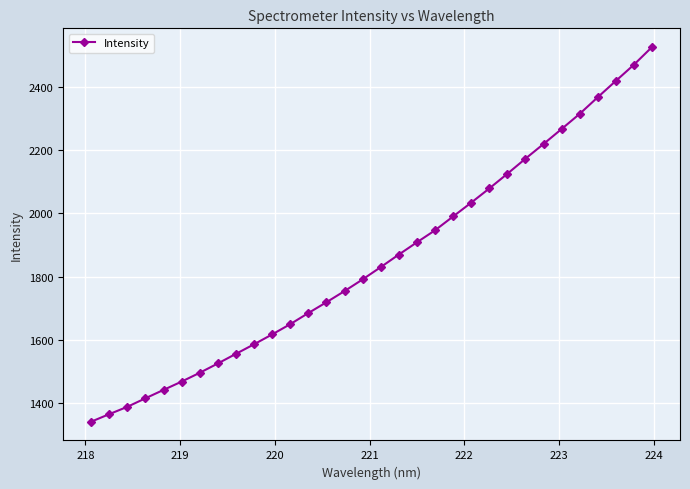

What is the average value?

1854.2